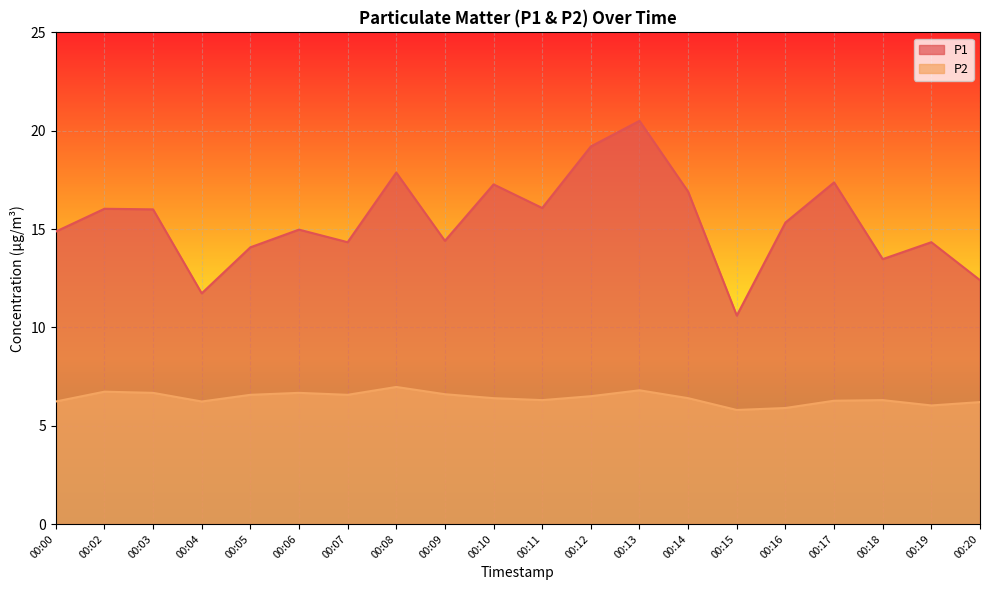

Does the chart display data point markers on the line(s)?

No